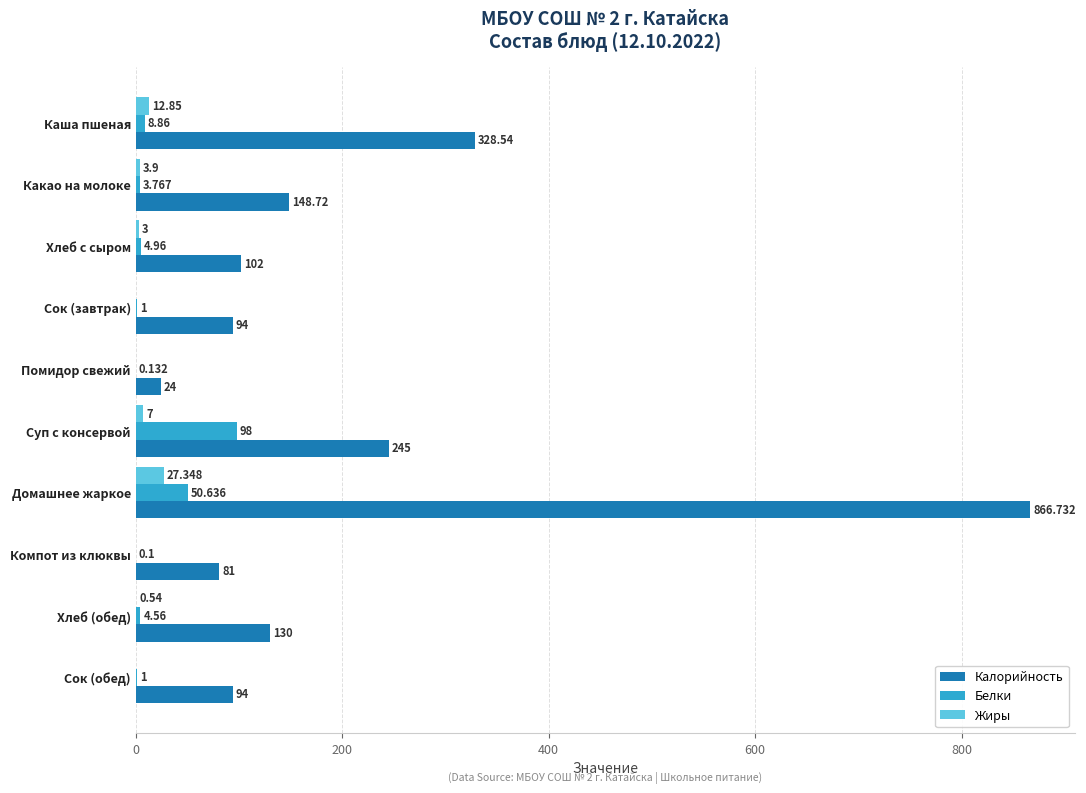

At which category does the chart reach its peak across all series?

Домашнее жаркое